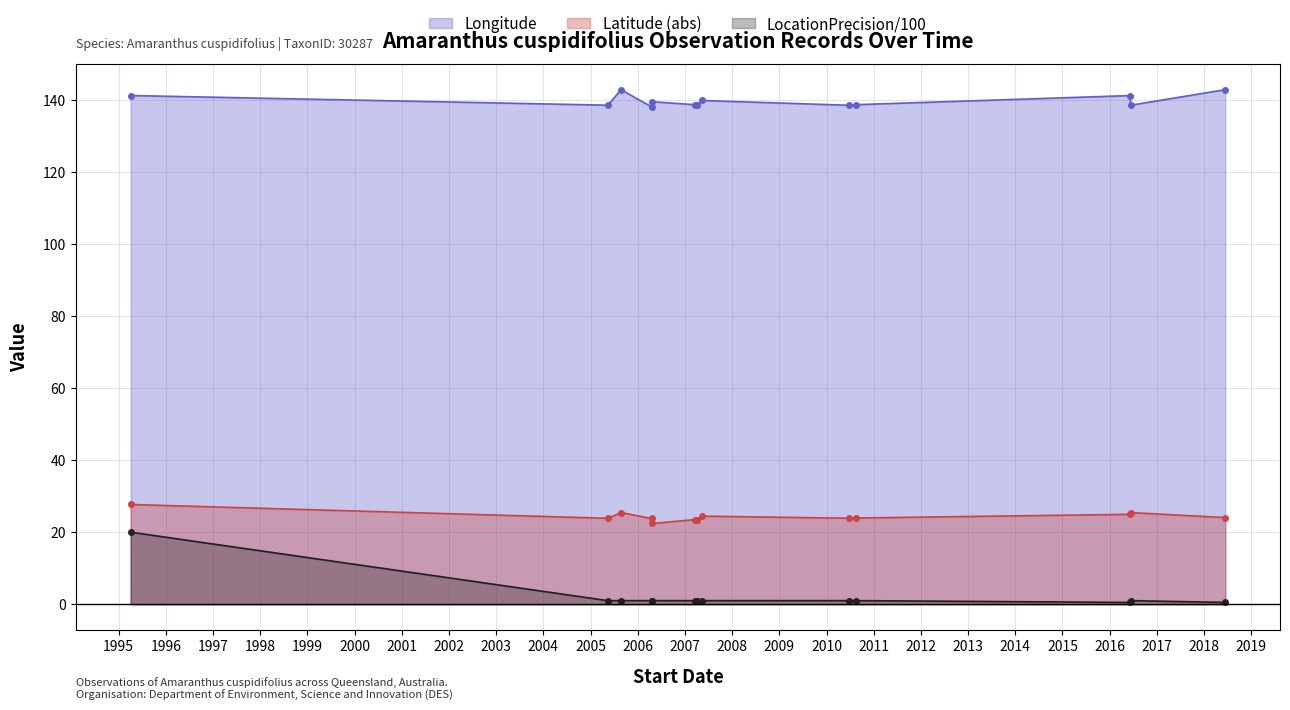

At how many categories does at least one series exceed 94?

14